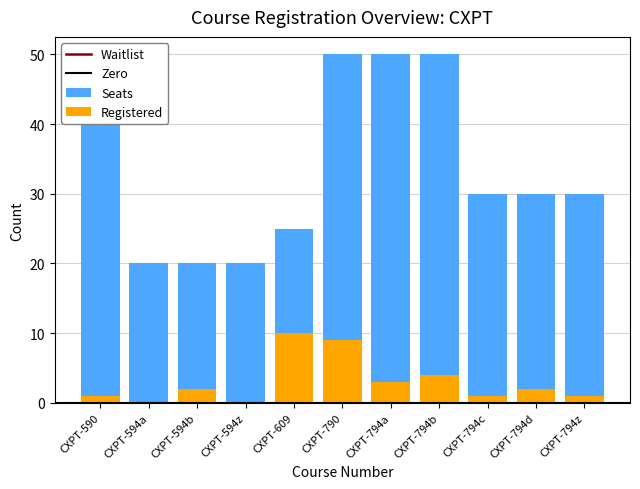

The value of Seats at CXPT-594b is 20. True or false?

True